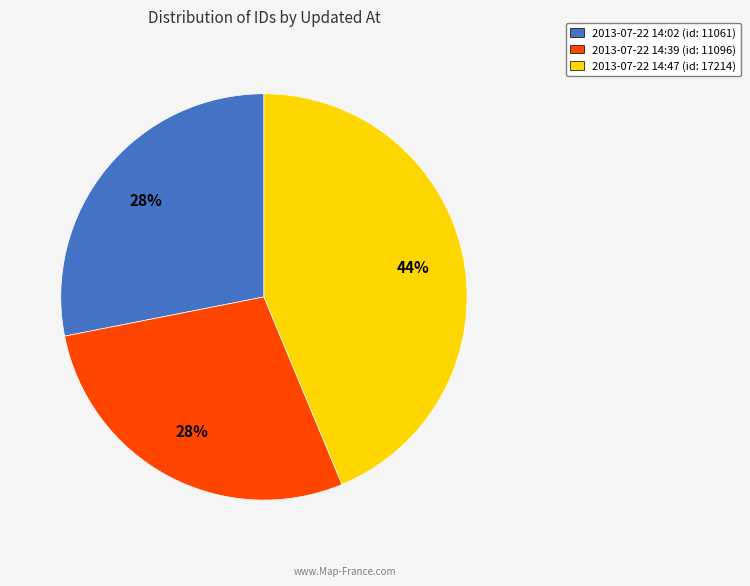

How many slices are in this pie chart?

3